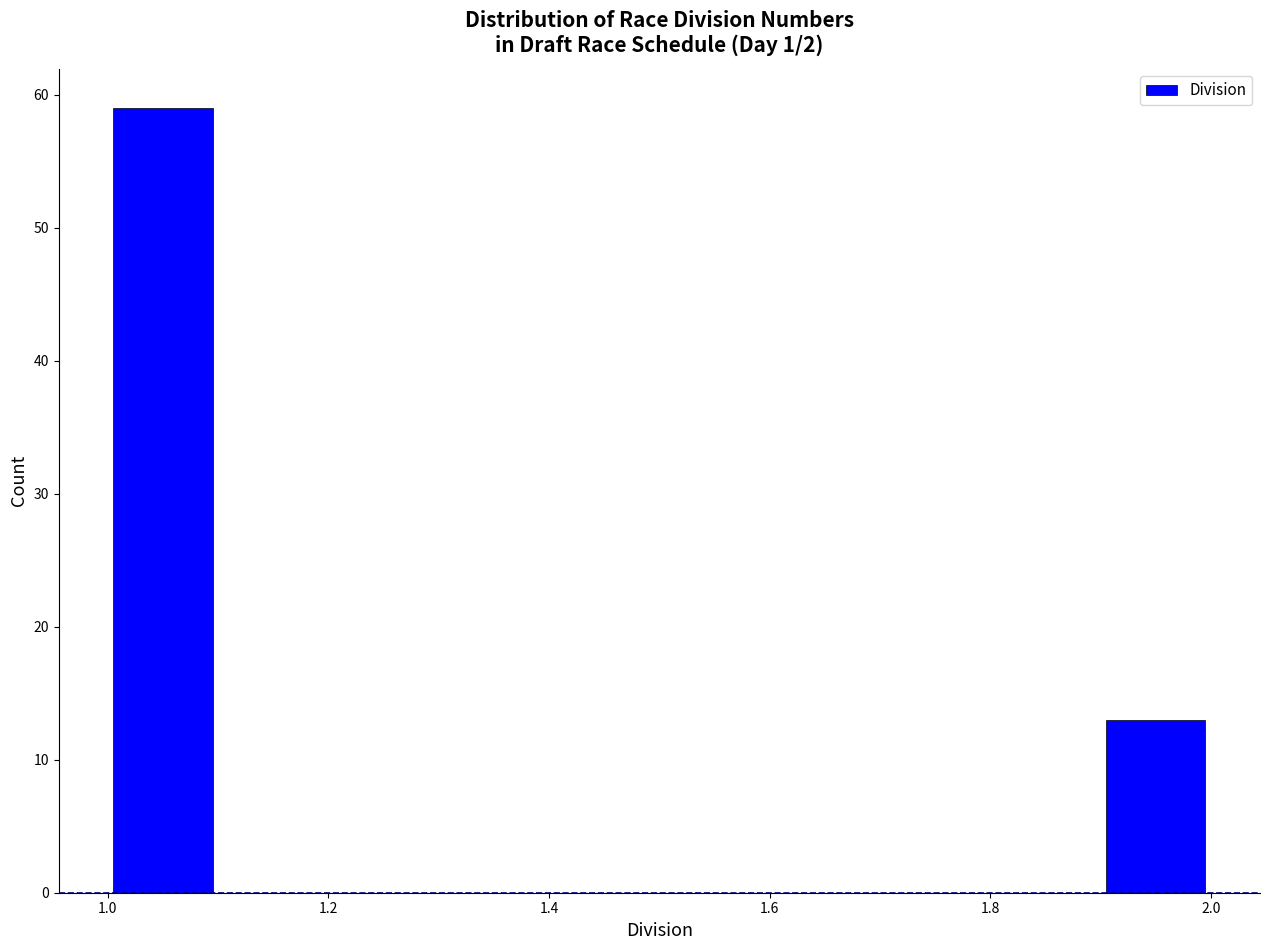

How tall is the bar that spans 1.9 to 2.0 on the x-axis? The values are not printed on the chart, so give them approximately, as read against the axis.

13